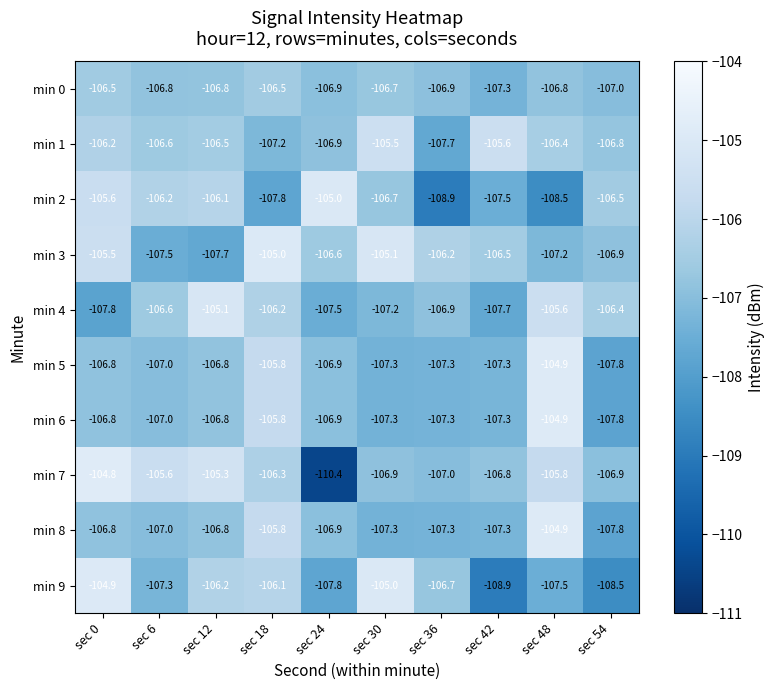

The min 0 series shows -67.6 at sec 42. True or false?

False